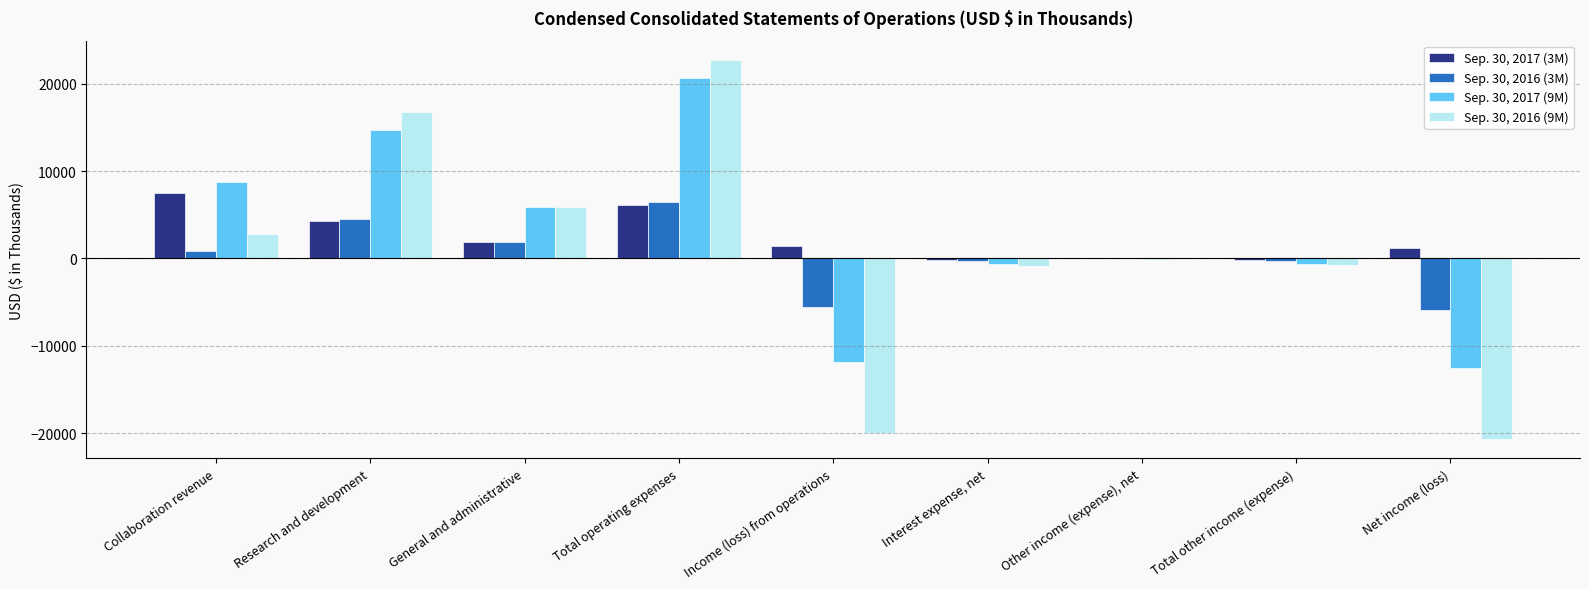

True or false: Sep. 30, 2017 (3M) has a value of 1788 at Collaboration revenue.

False